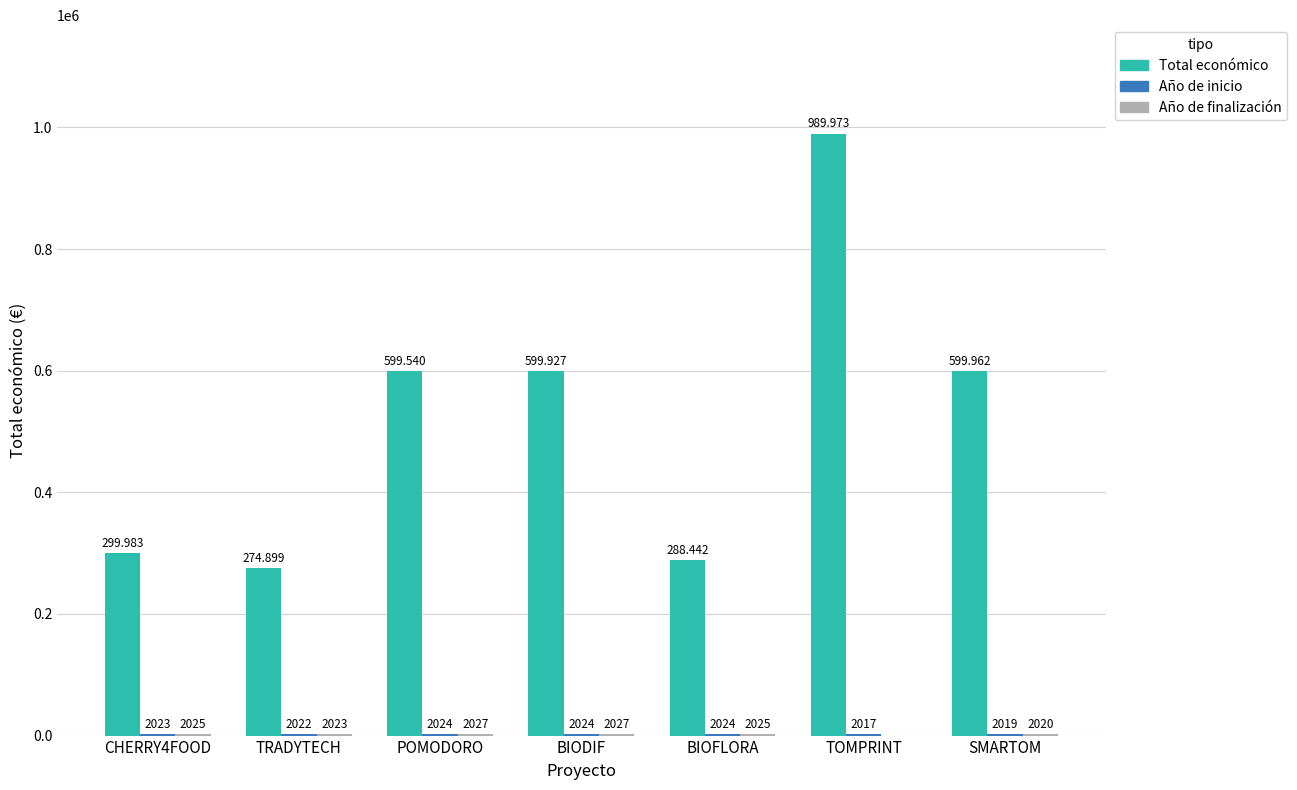

At which category is the sum across all series the highest?

TOMPRINT